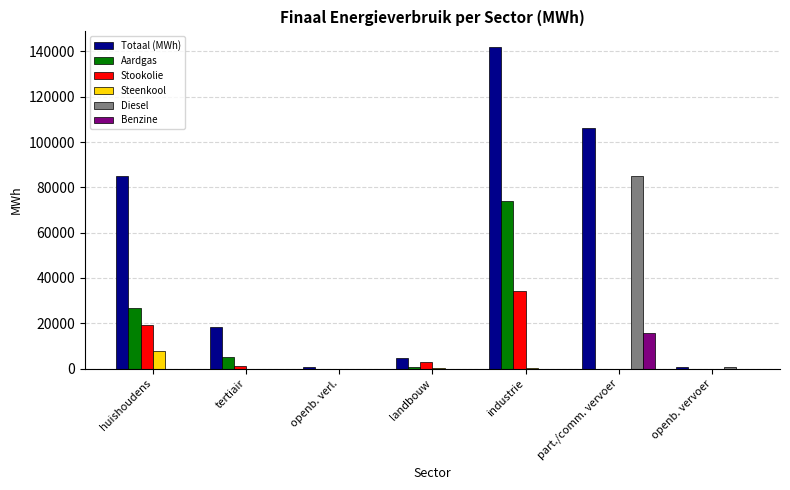

What are all the series names shown in the legend?

Totaal (MWh), Aardgas, Stookolie, Steenkool, Diesel, Benzine